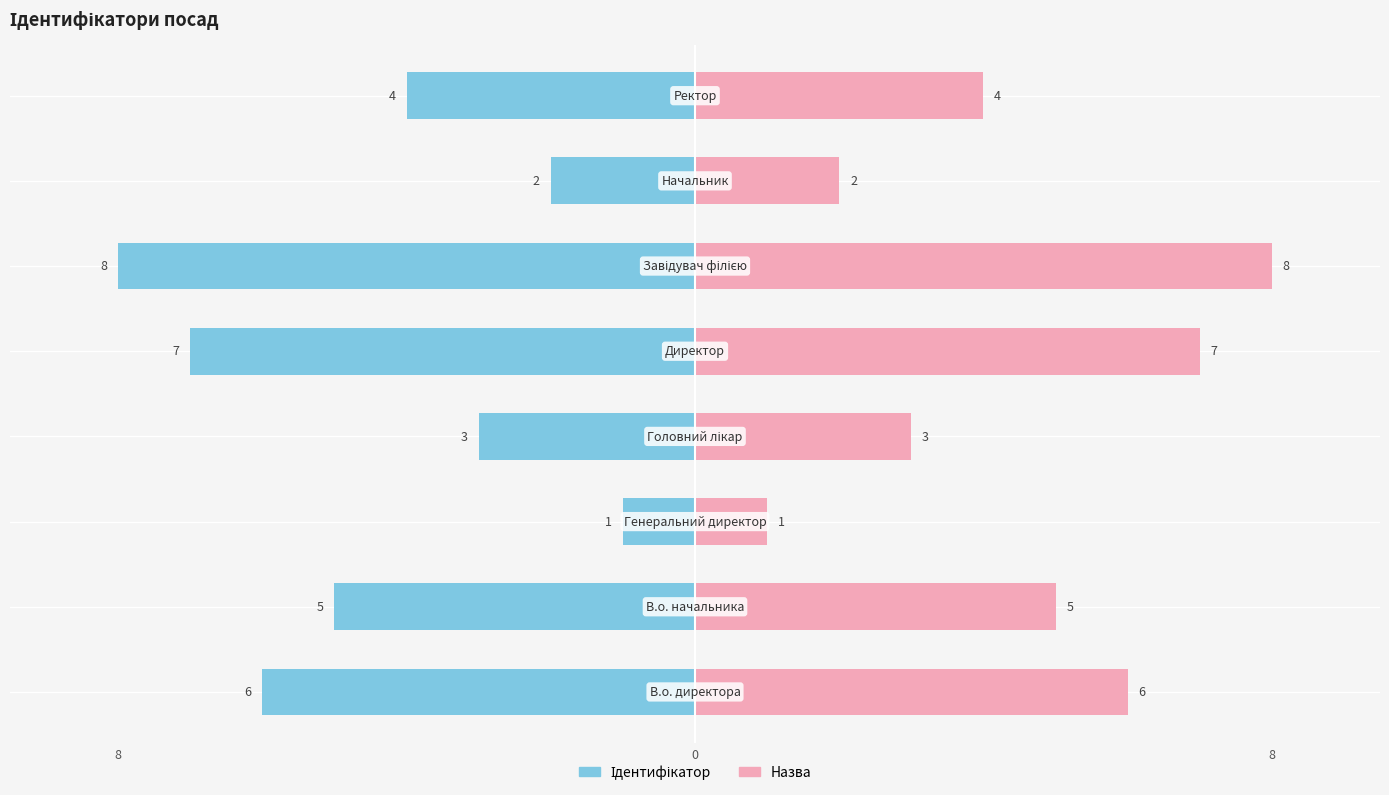

Rank the categories by value from highest to lowest.

Завідувач філією, Директор, В.о. директора, В.о. начальника, Ректор, Головний лікар, Начальник, Генеральний директор